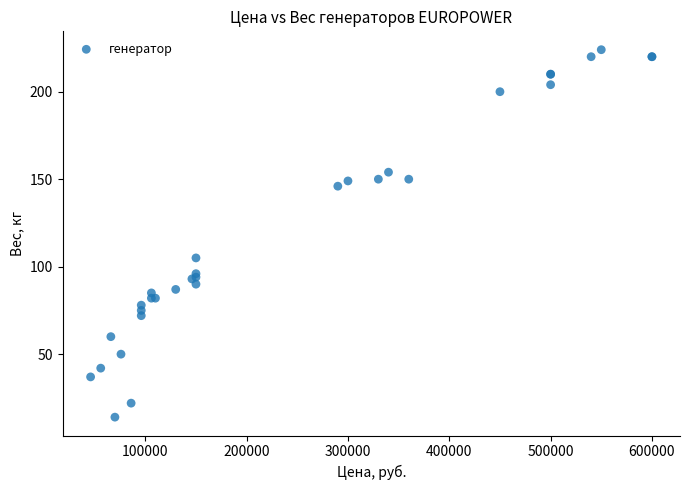

What Y value in the scatter plot is closest to 119?

105